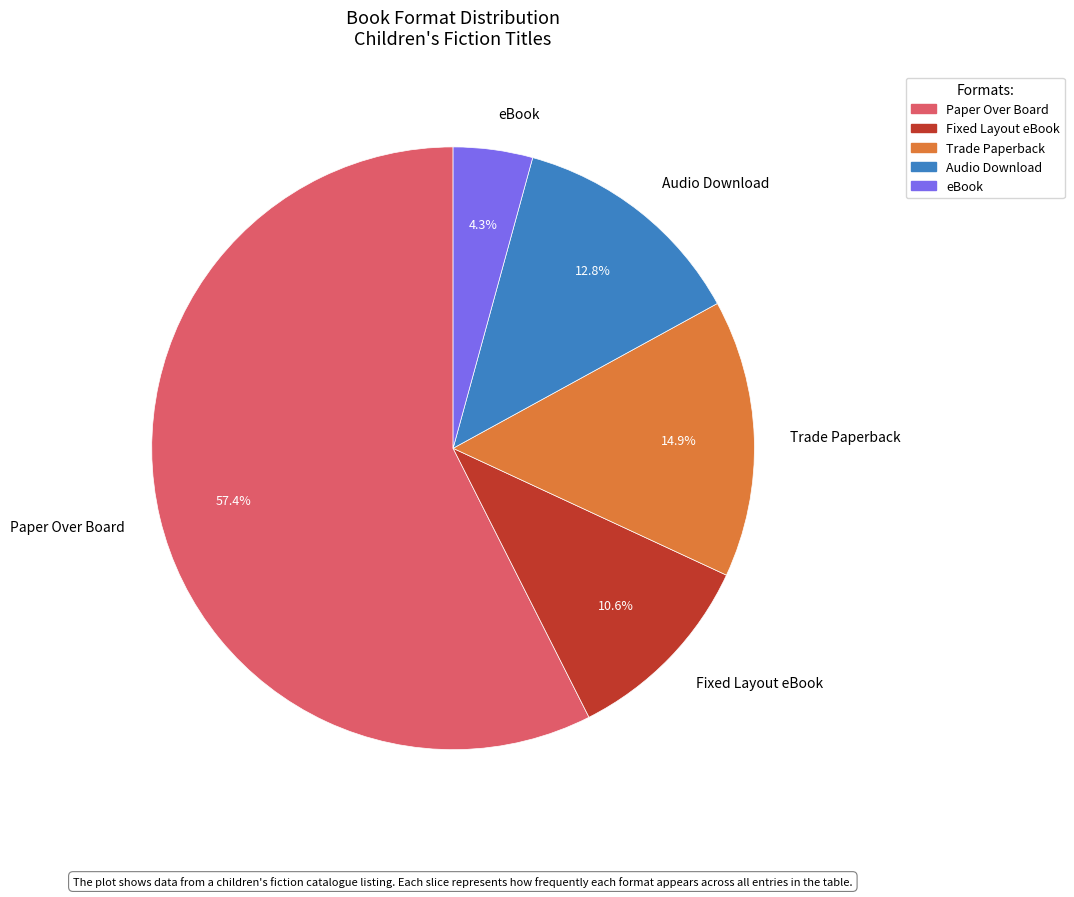

Is it true that eBook is 4% of the pie?

True